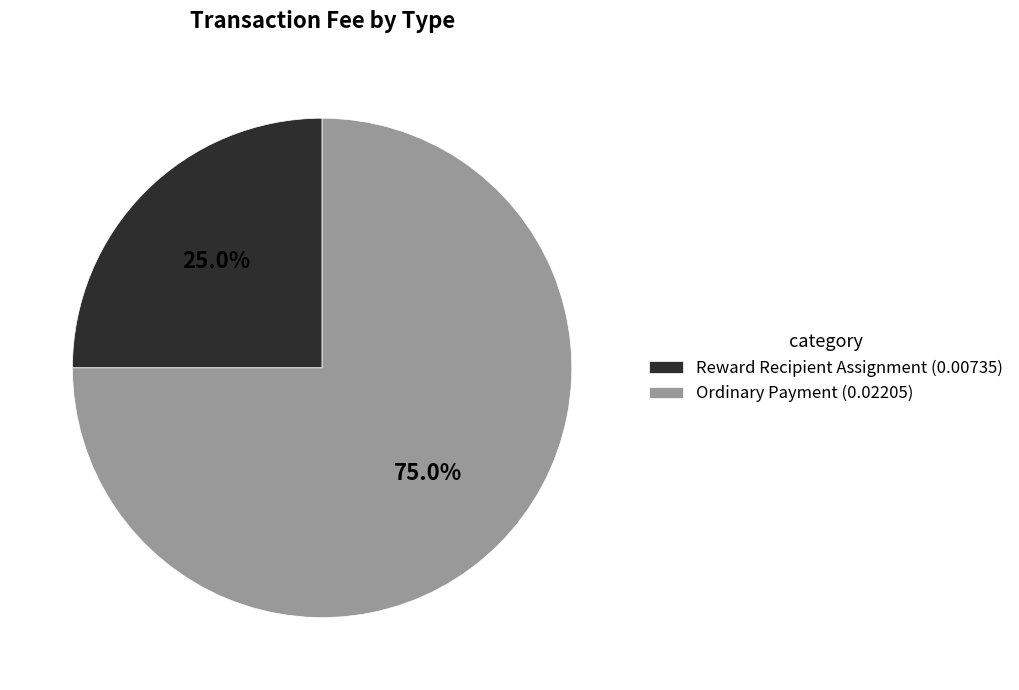

To the nearest percent, what percentage of the pie is Ordinary Payment?

75%